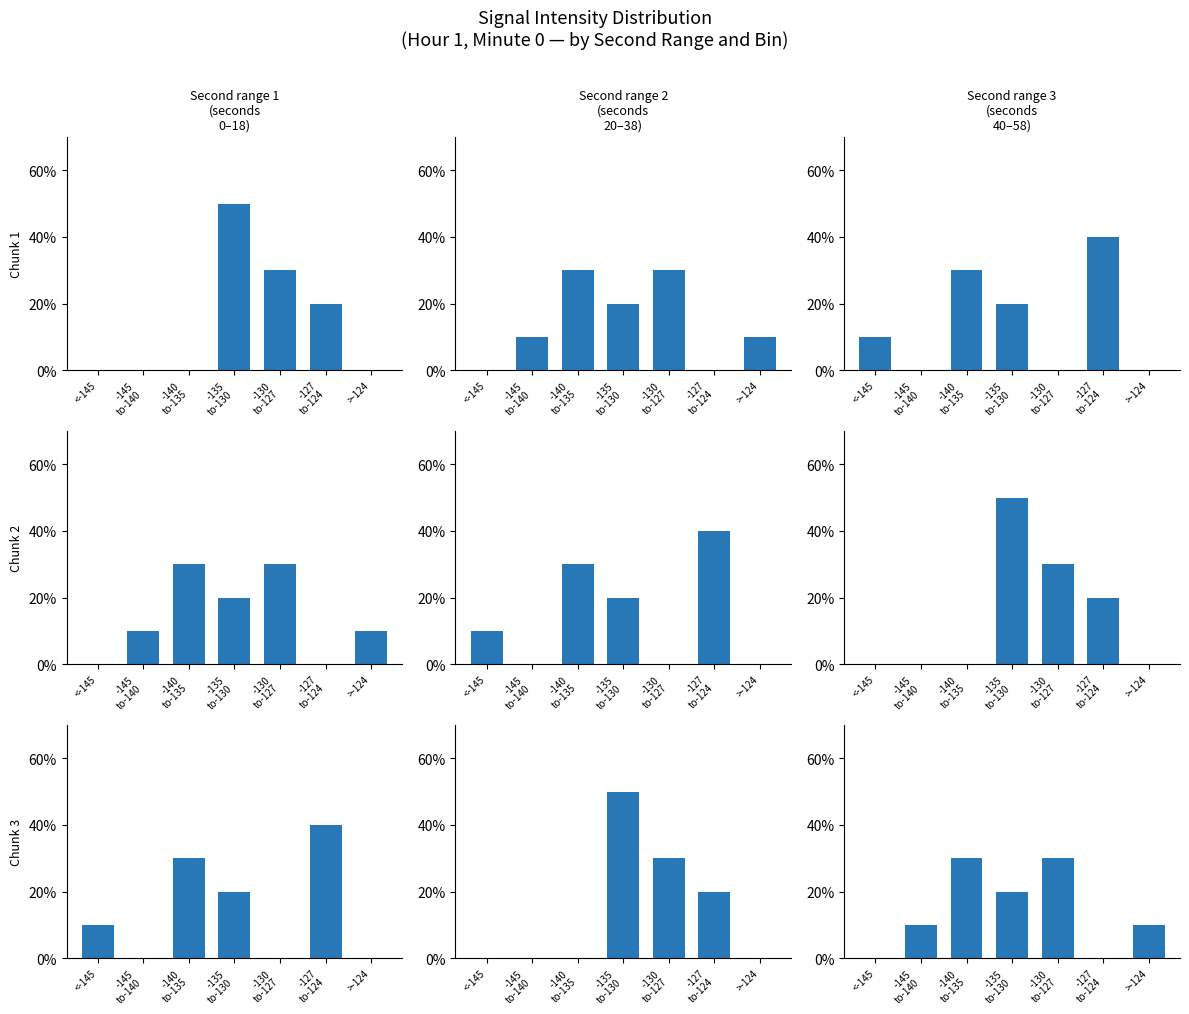

How many data points does each series have?

7